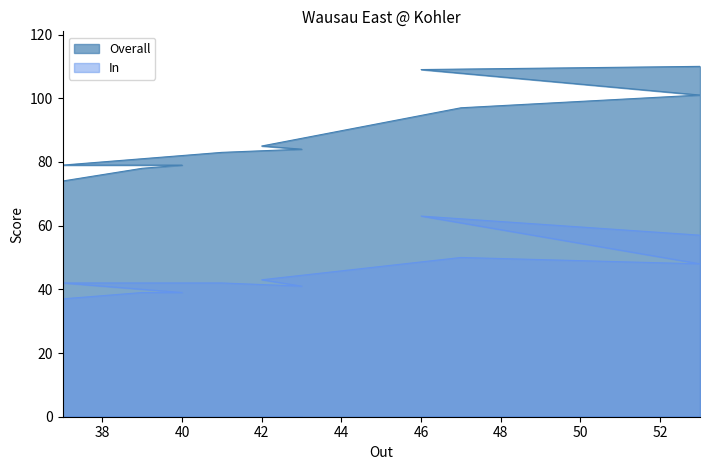

True or false: Overall and In cross at least once.

False